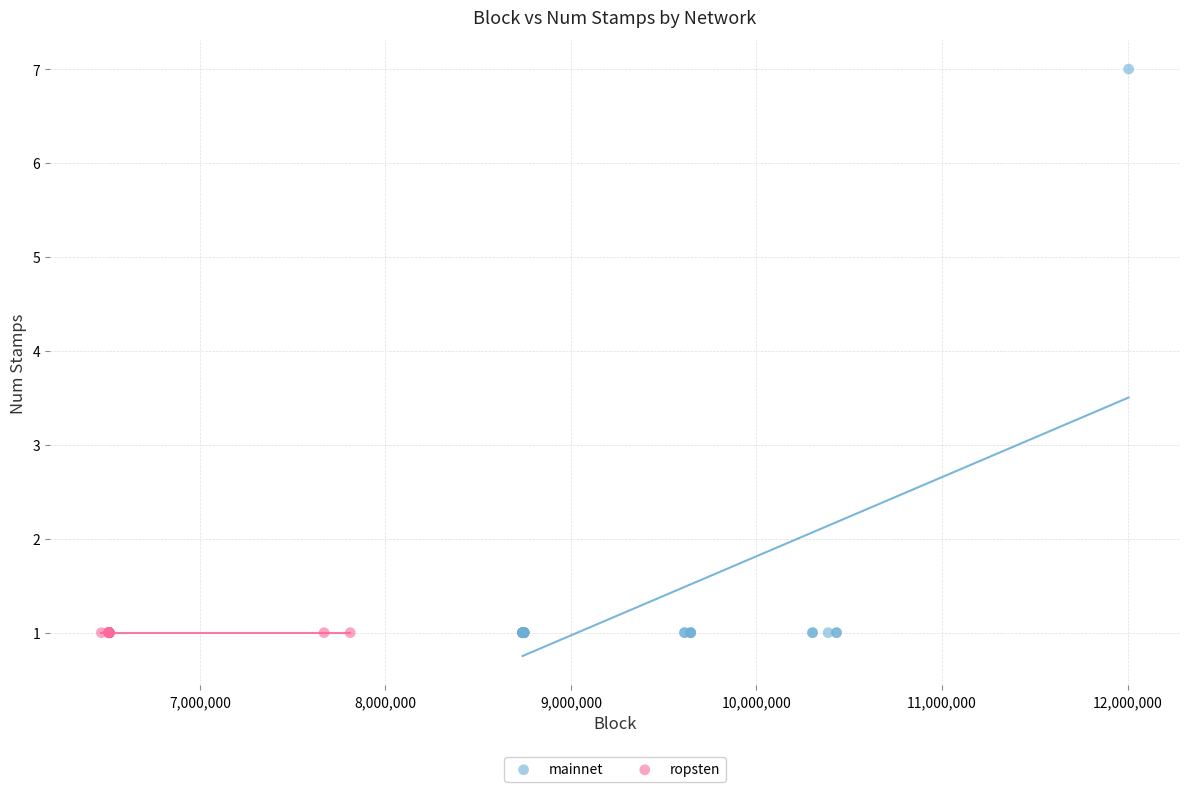

Which series reaches the maximum Y coordinate?

mainnet